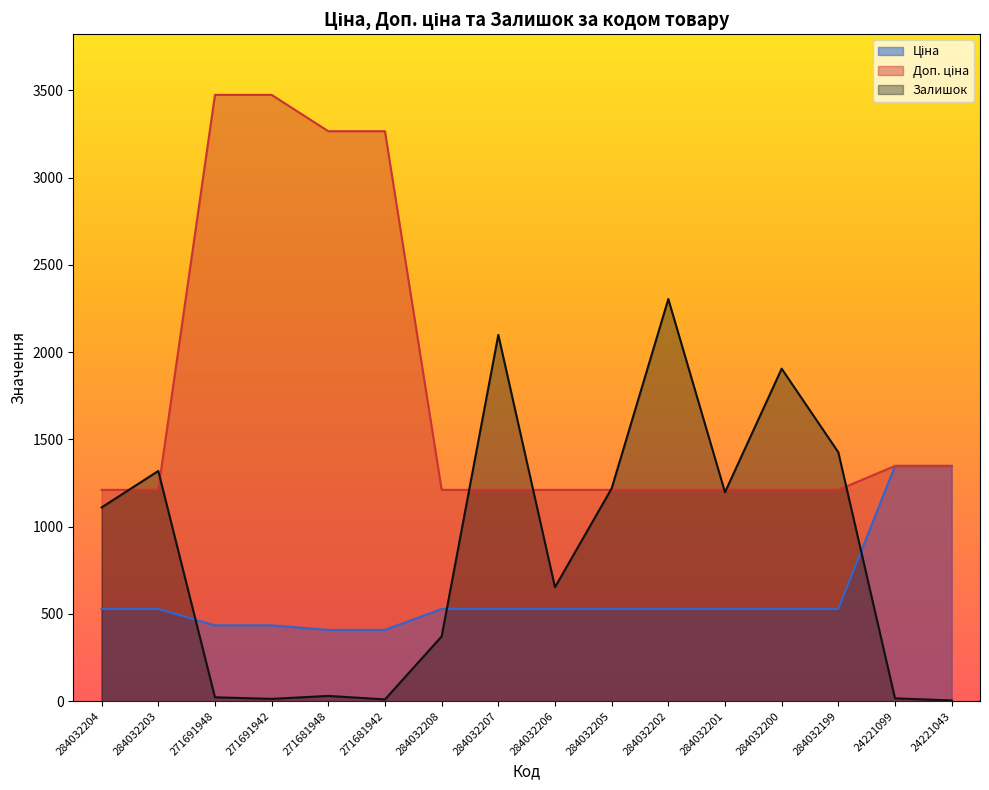

What is the minimum value for Ціна?

408.2